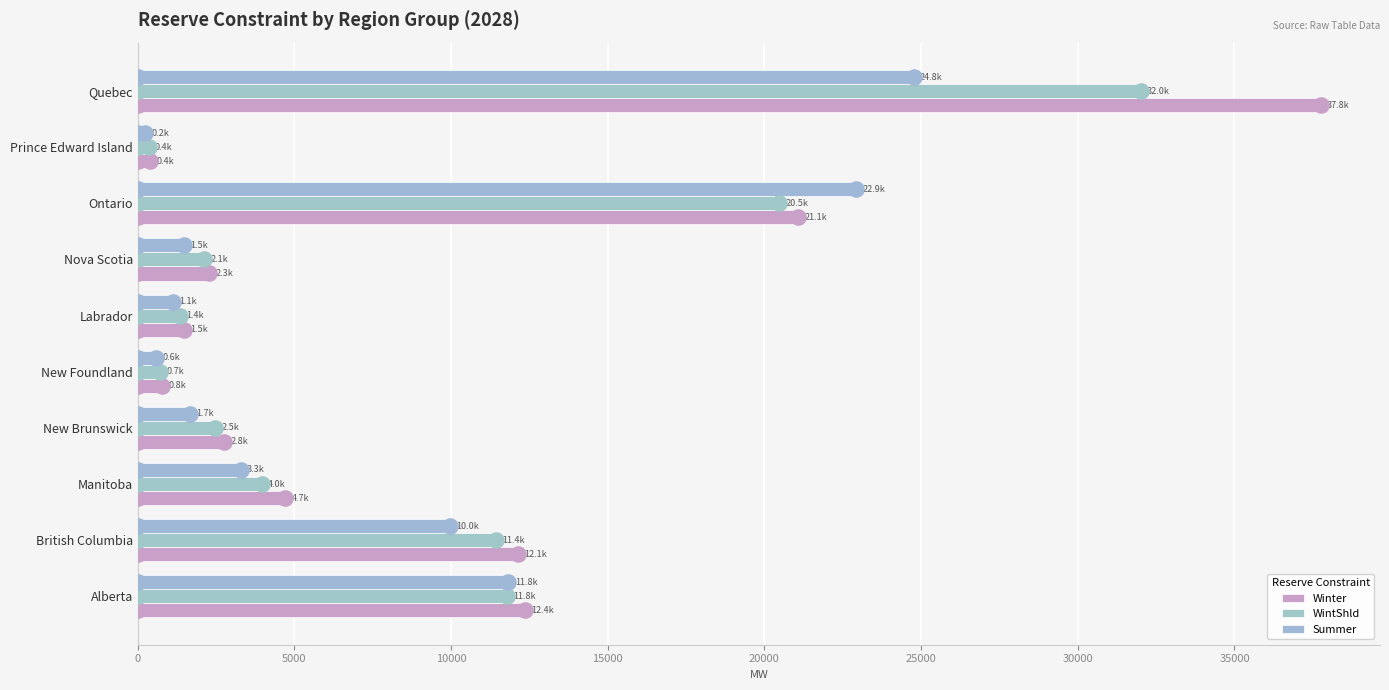

Which series has the widest spread of Y values?

Winter